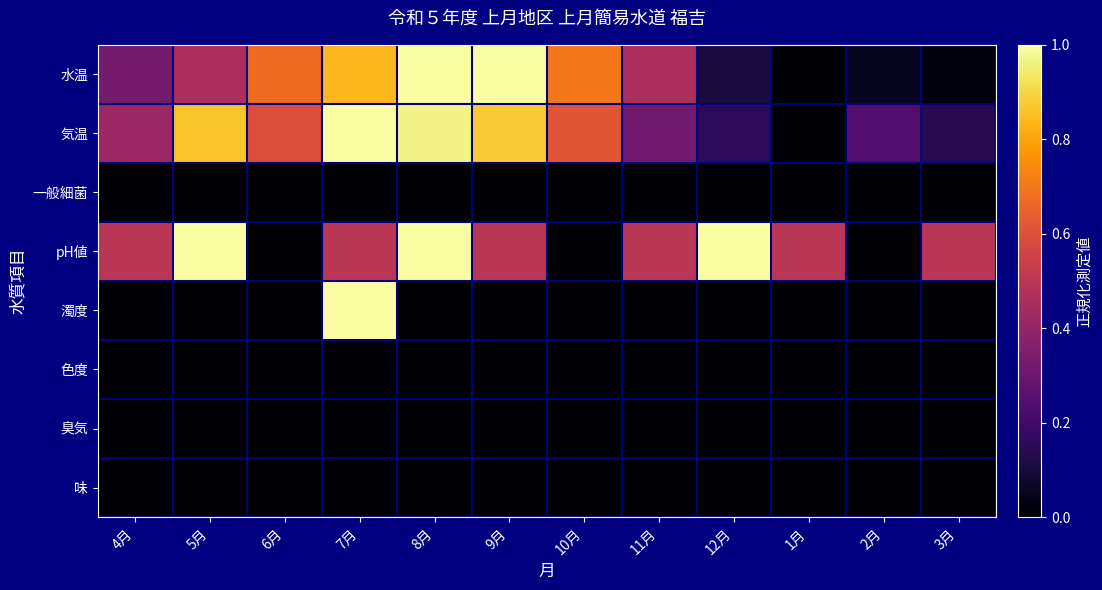

At 10月, list the series in order from largest to smallest.

水温, 気温, 一般細菌, pH値, 濁度, 色度, 臭気, 味